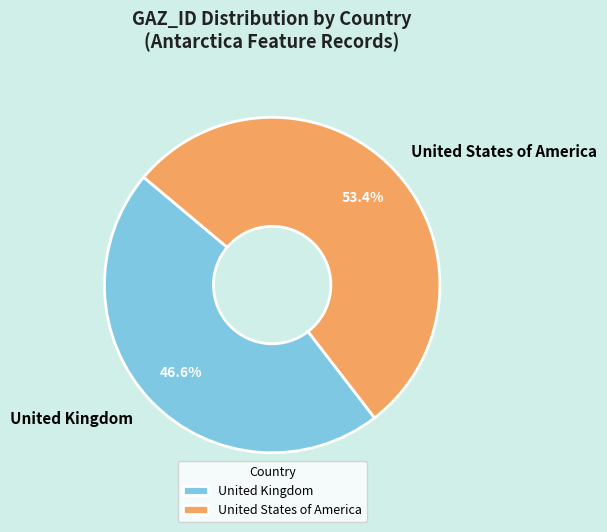

Which slice is the largest?

United States of America